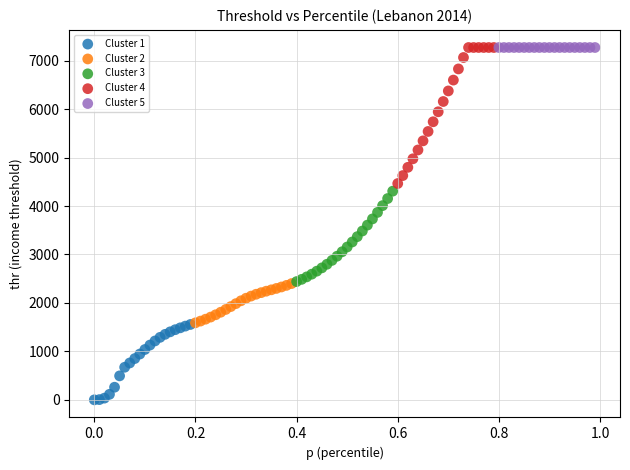

Which series contains the lowest Y value?

Cluster 1